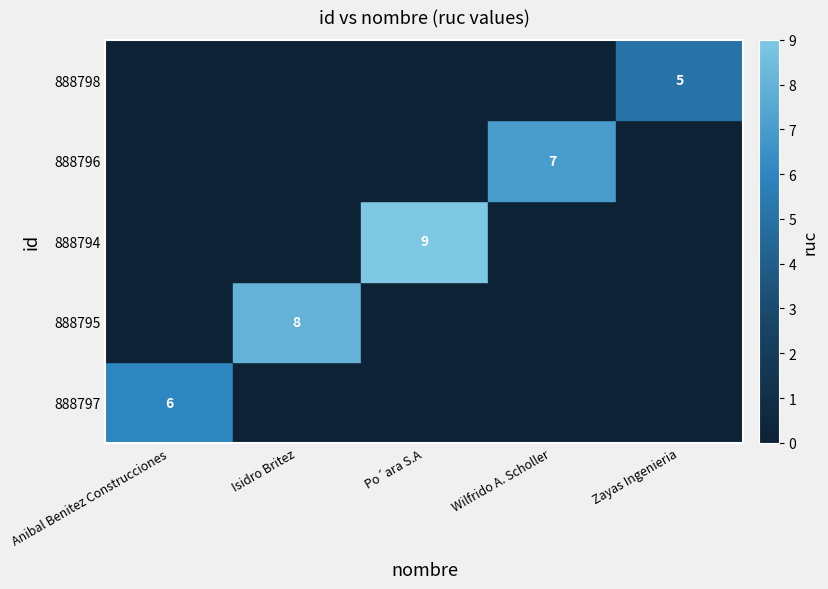

Which has a higher value, Isidro Britez or Po´ara S.A?

Po´ara S.A